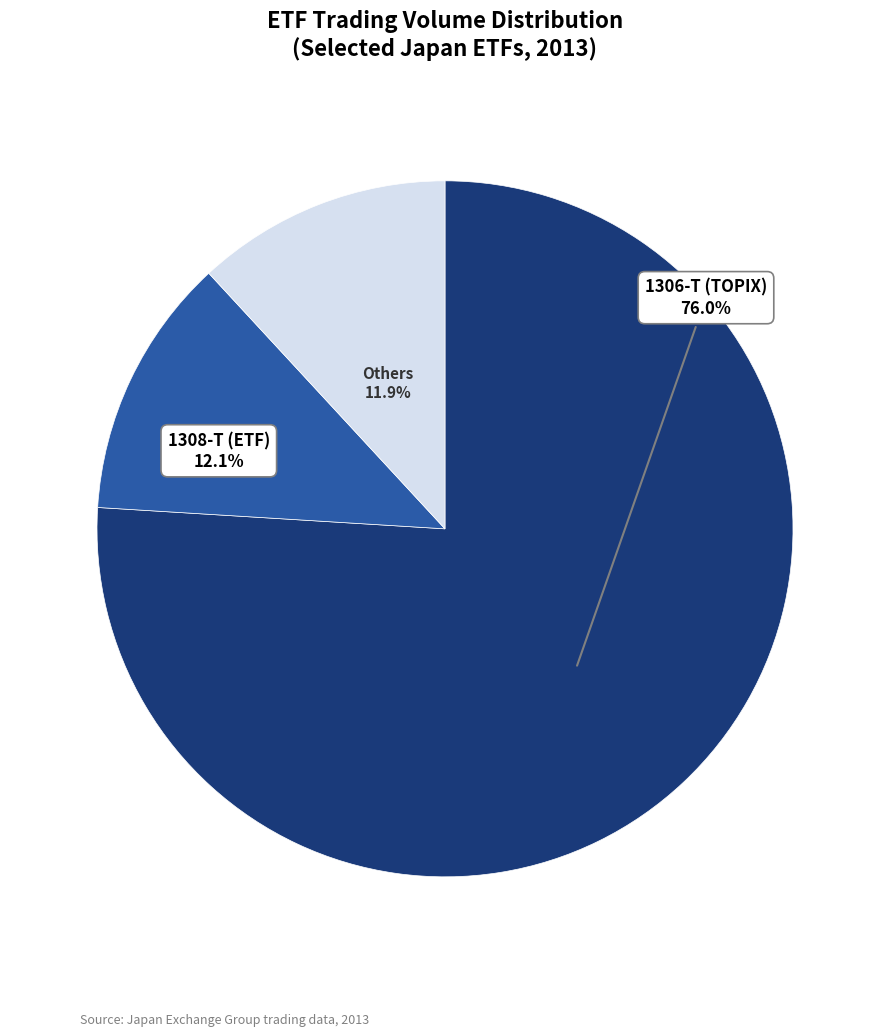

How many slices are in this pie chart?

3